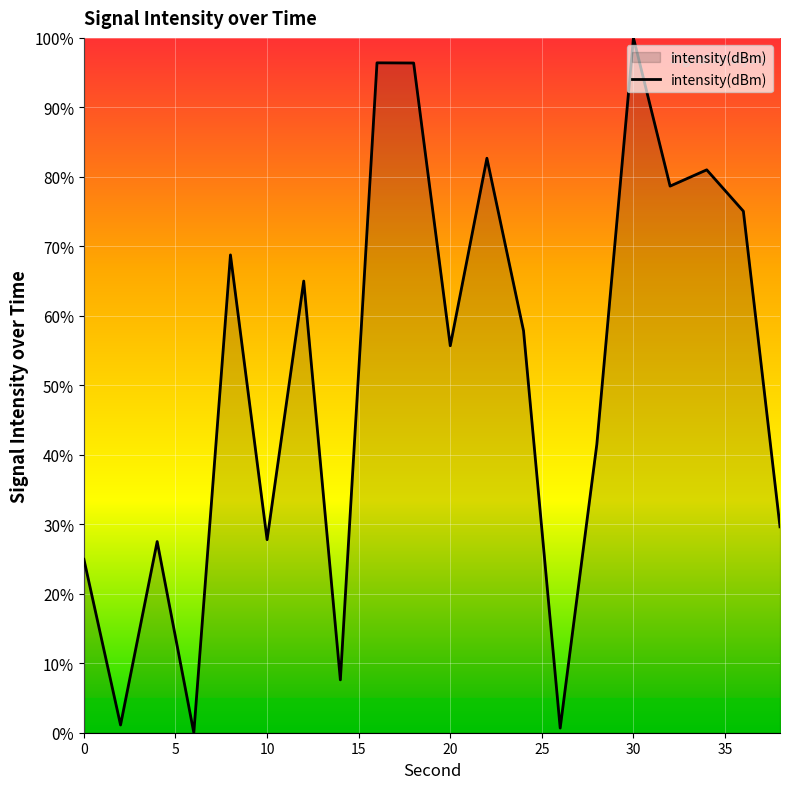

Does the chart have visible grid lines?

Yes